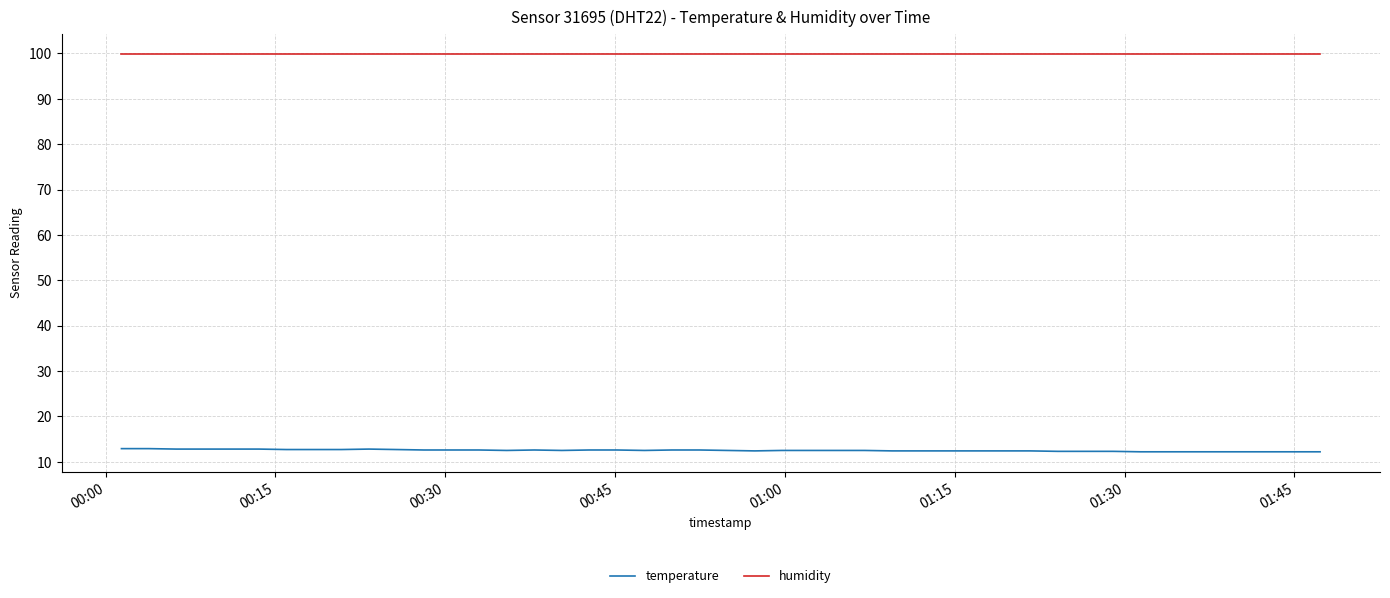

What is the highest value of the temperature series?

12.9